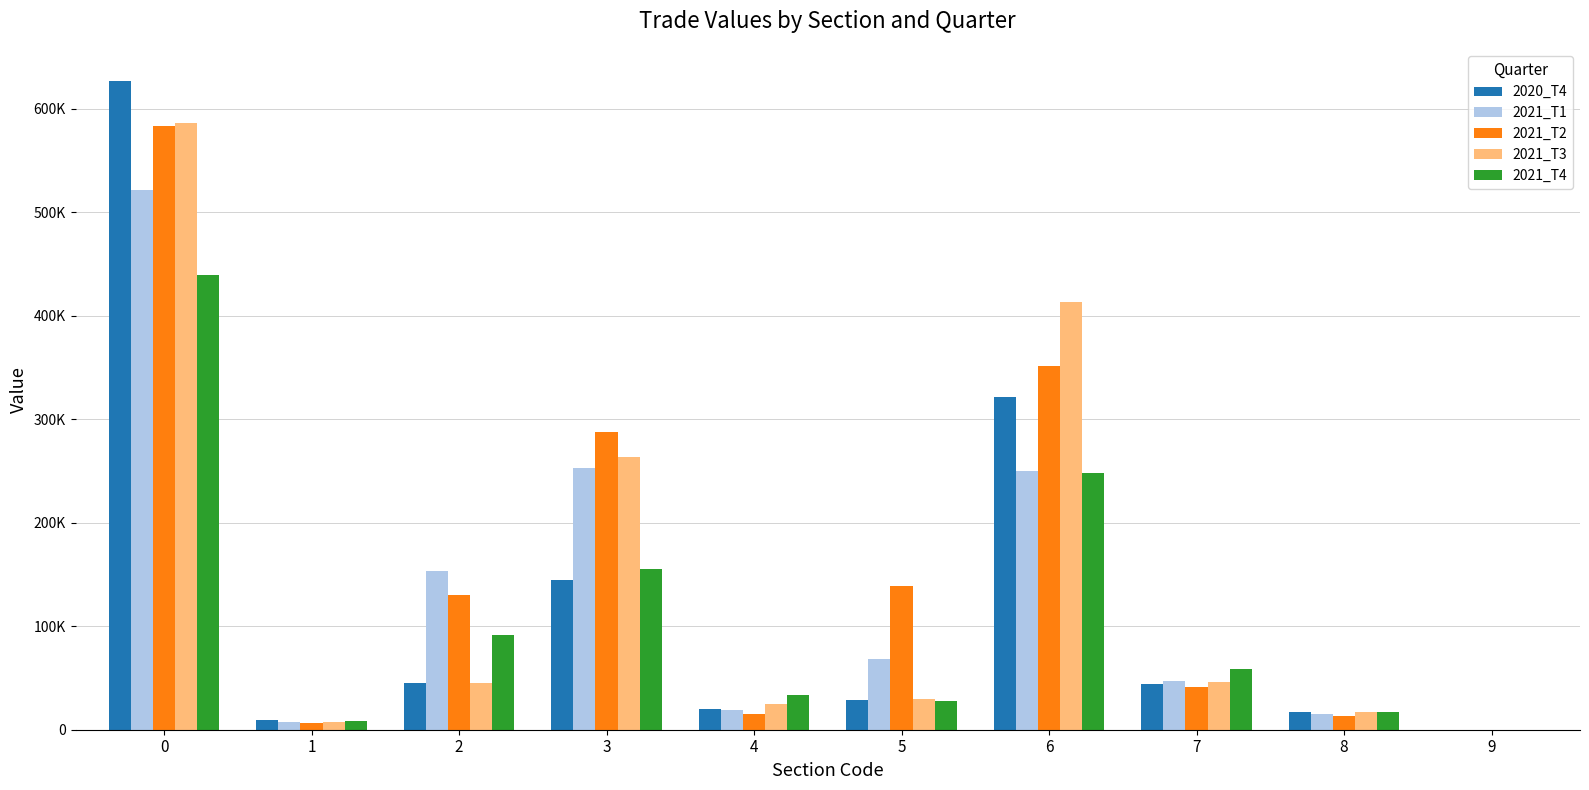

What is the difference between the maximum and minimum values in the 2020_T4 series?

626337.6